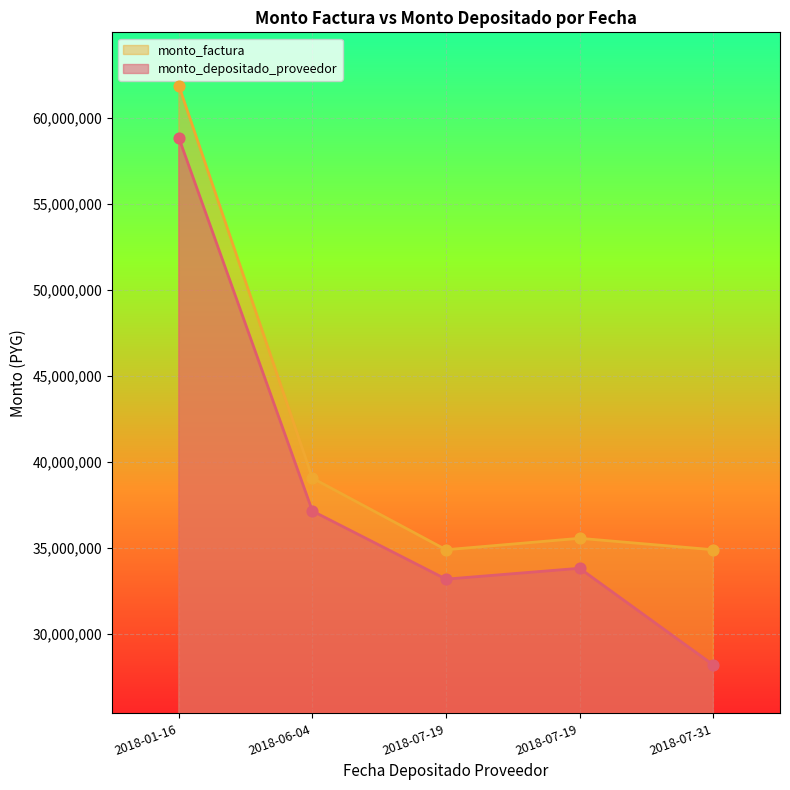

Which series reaches the maximum Y coordinate?

monto_factura